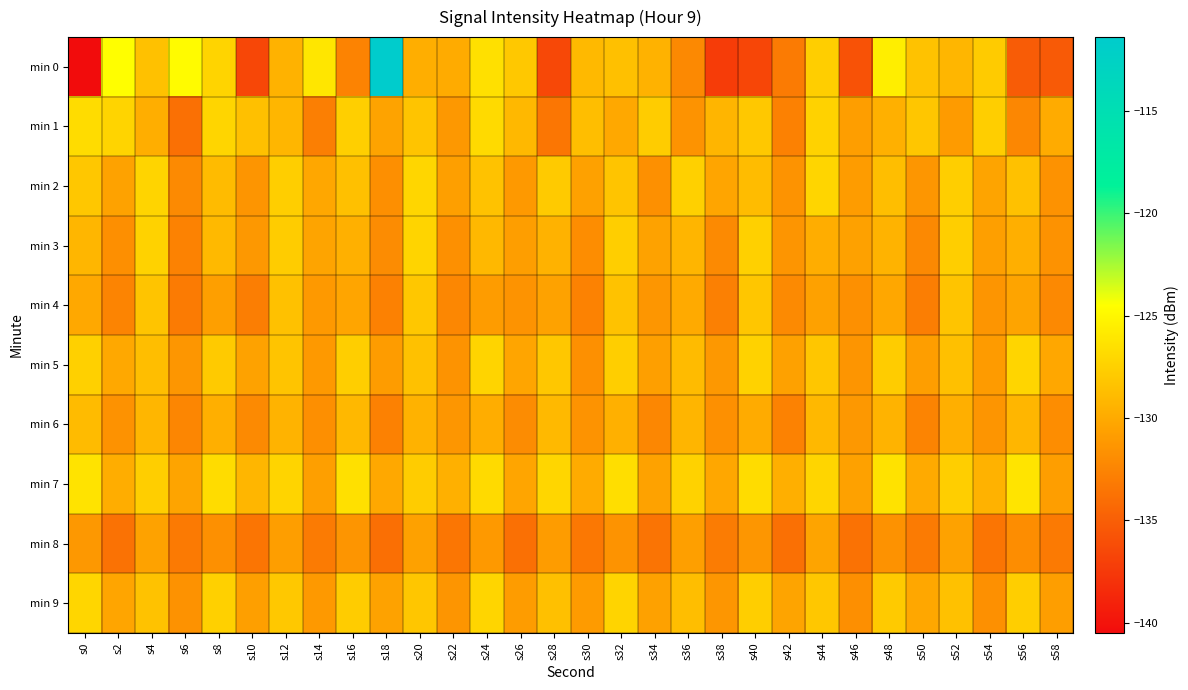

At which category is the sum across all series the highest?

s24